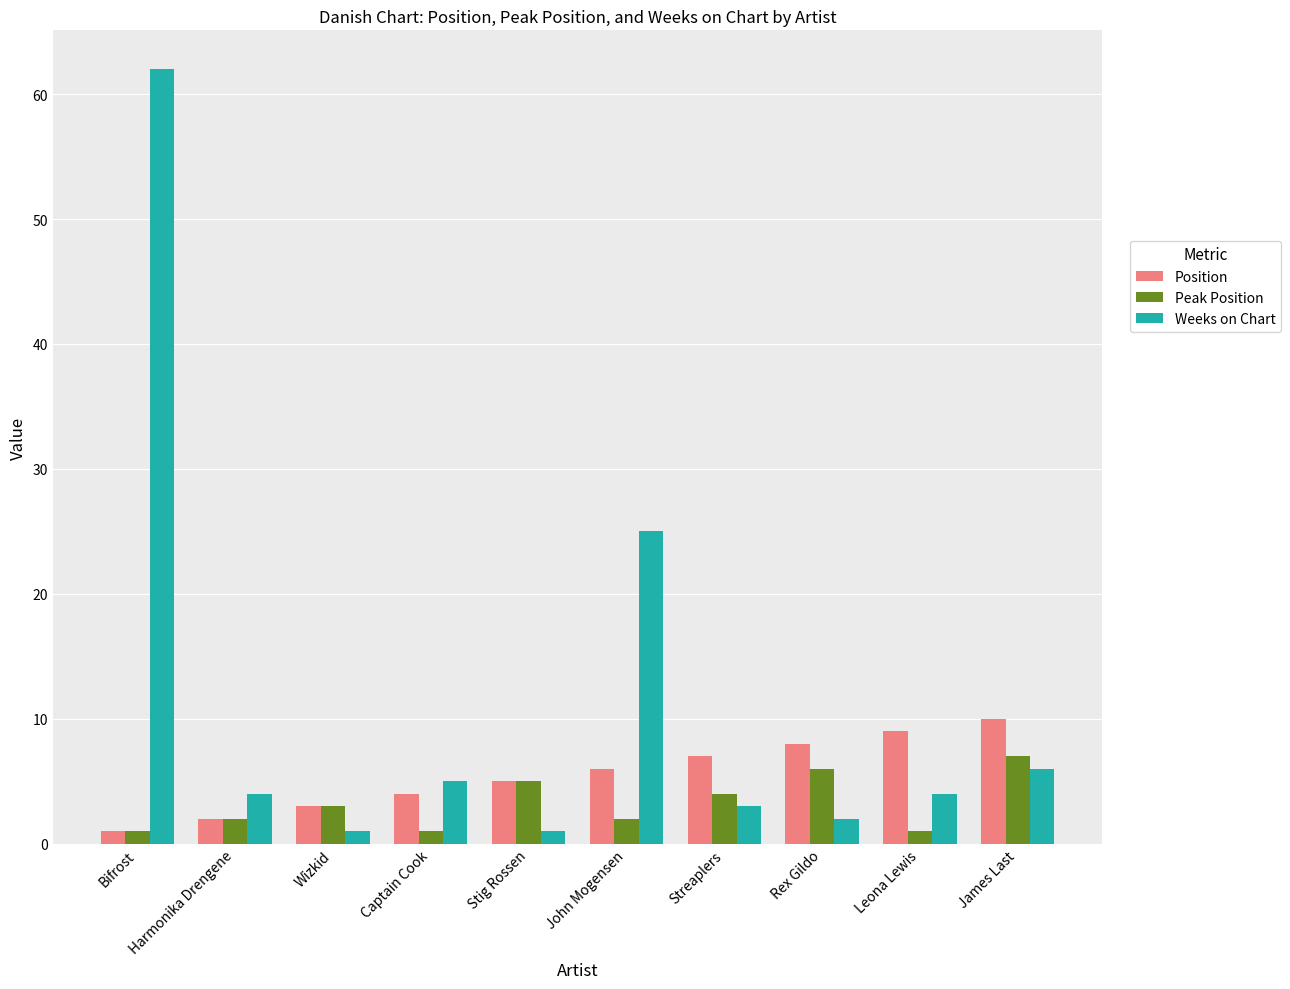

What is the spread (max minus min) of values at James Last?

4